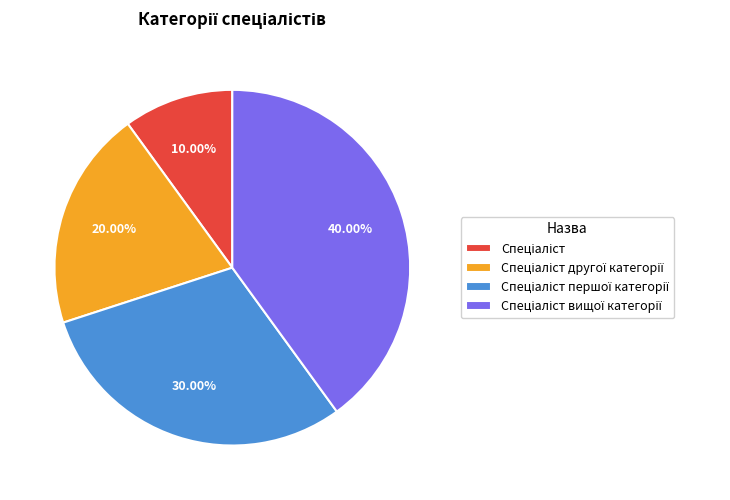

Is there a majority slice in this chart?

No